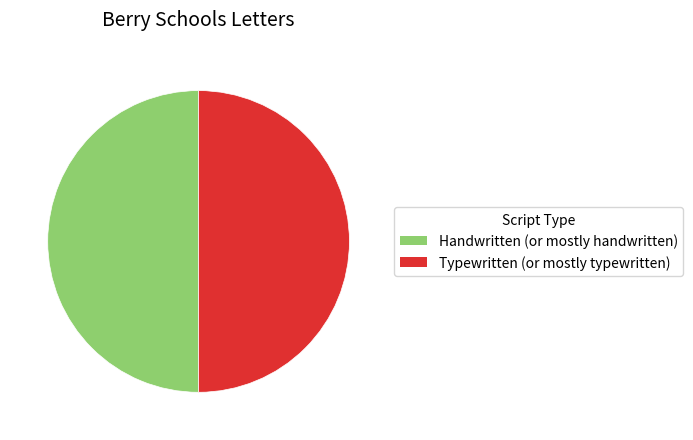

What is the ratio of the value at Handwritten (or mostly handwritten) to the value at Typewritten (or mostly typewritten)?

1.0